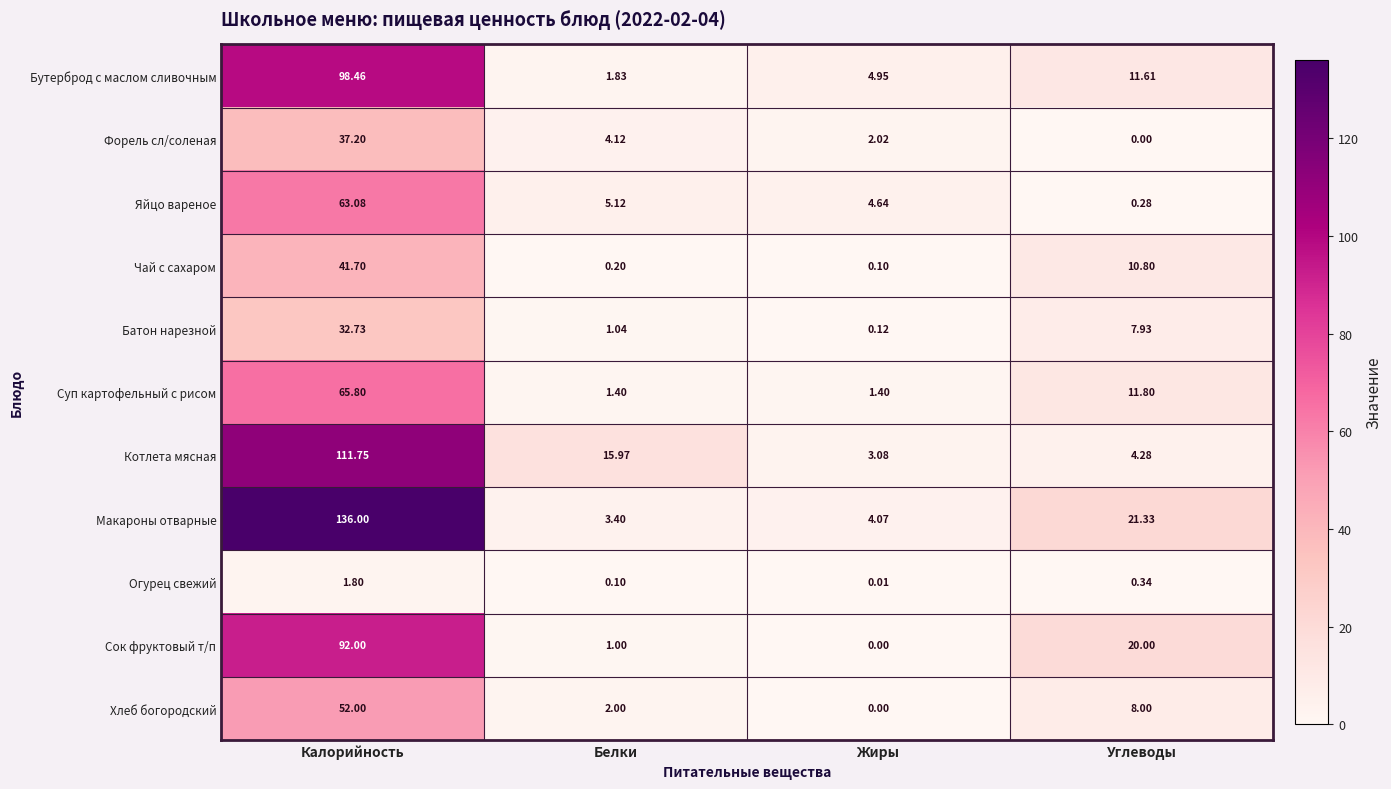

What is the total value across all series at Калорийность?

732.5